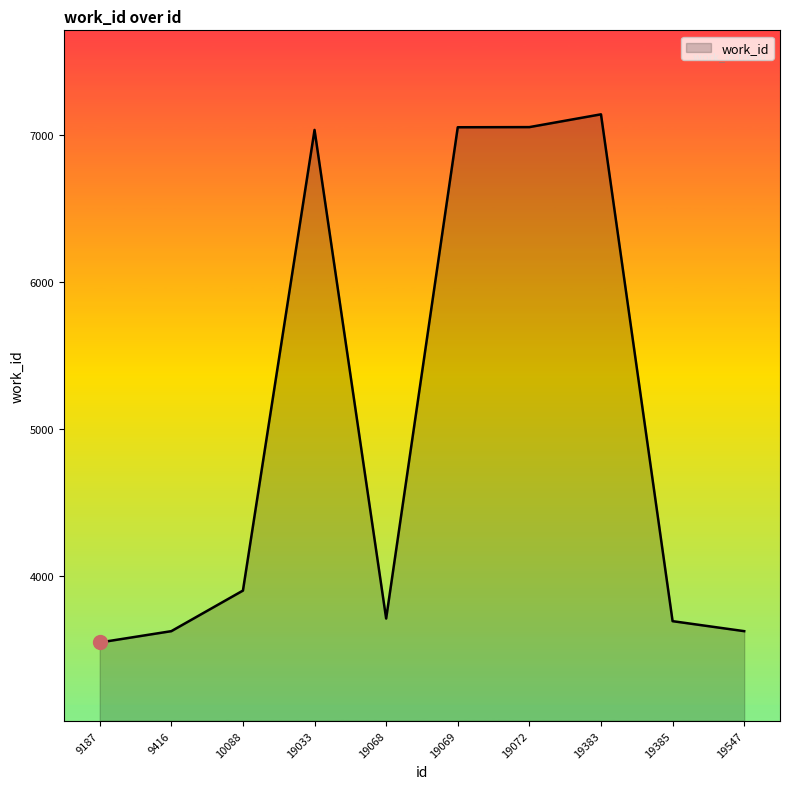

Where is the data nearest to the value 5345?

10088